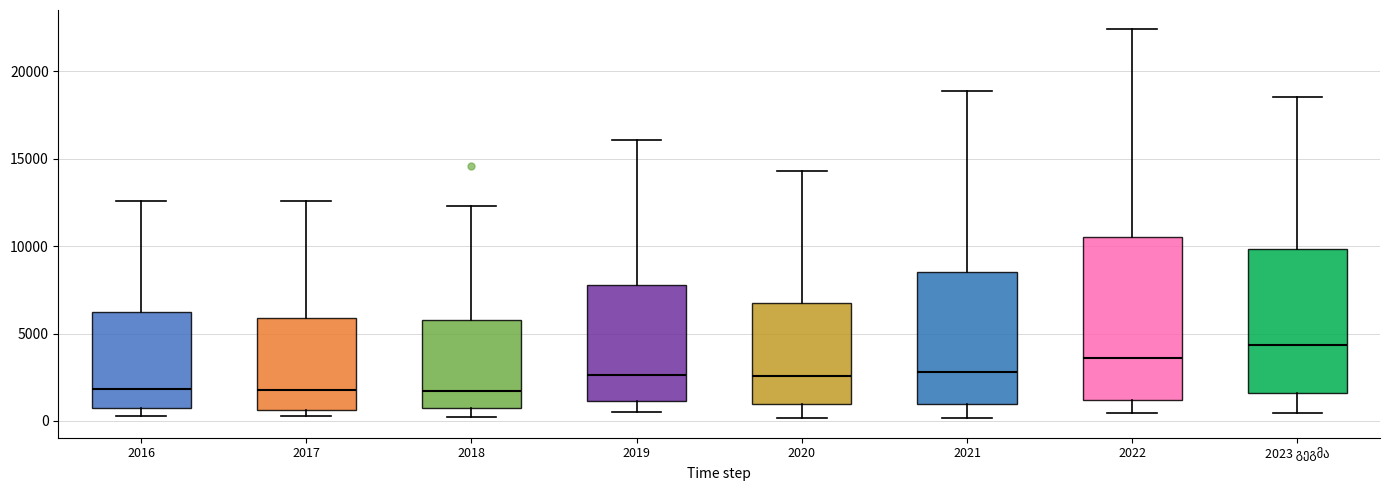

Comparing the boxes themselves (not the whiskers), which one is the tallest?

2022